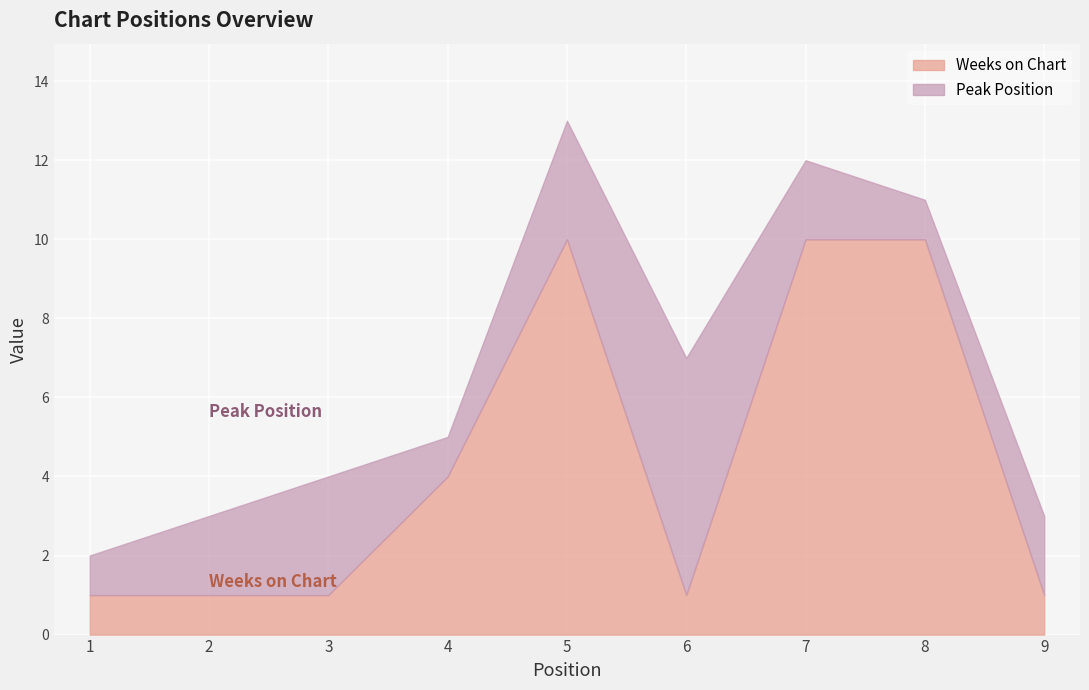

What is the value of the Weeks on Chart point at the 7th from the left?

10